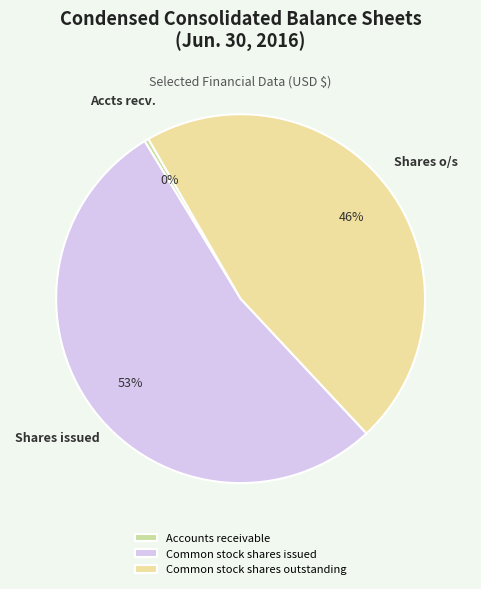

What is the smallest slice in the pie chart?

Accounts receivable